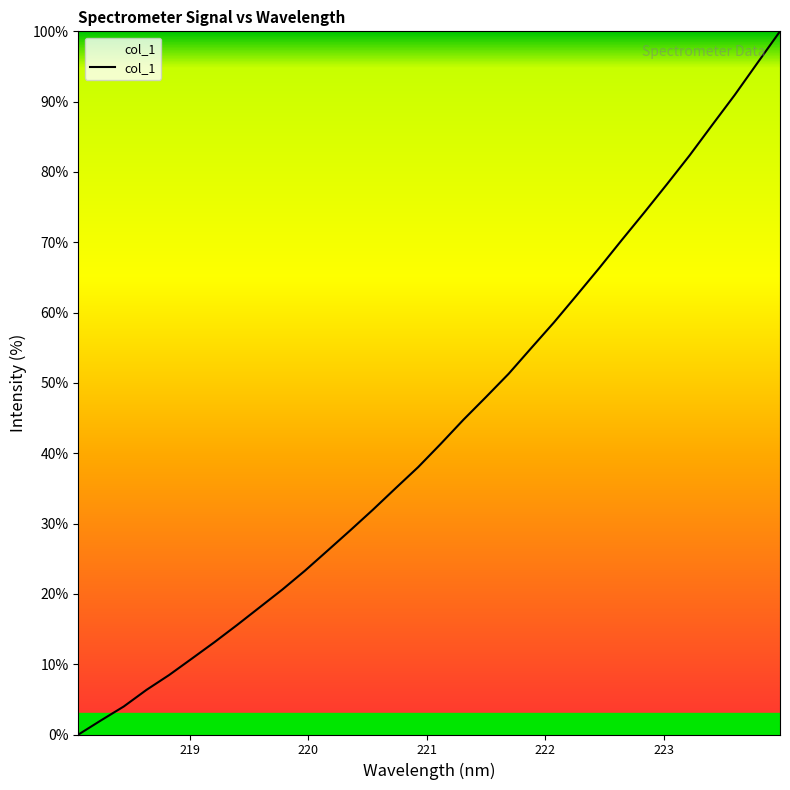

What is the difference between the maximum and minimum values?

100.0